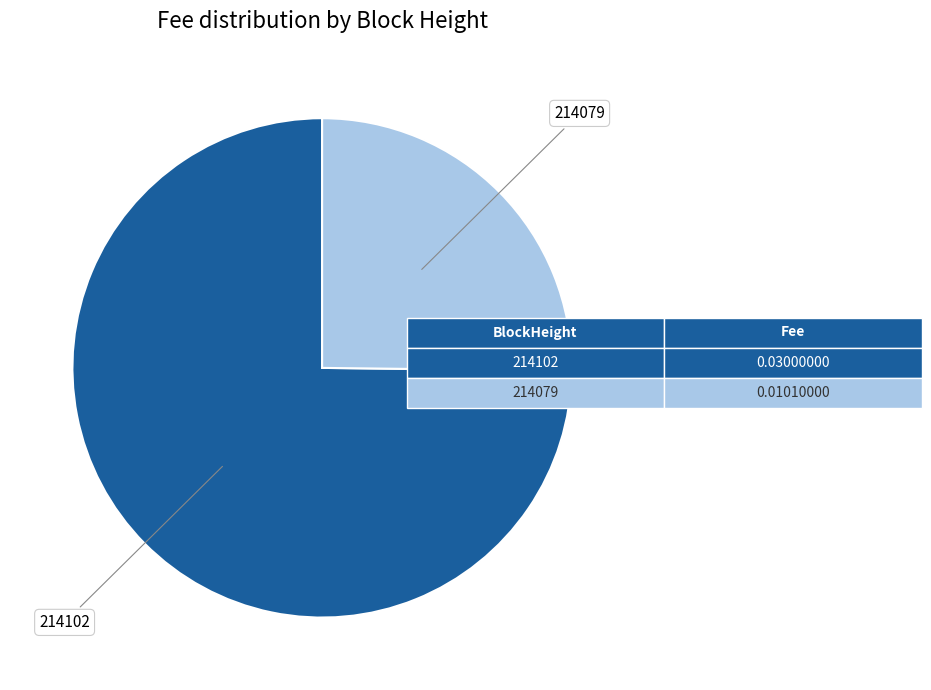

Combined, do 214079 and 214102 account for over 50%?

Yes